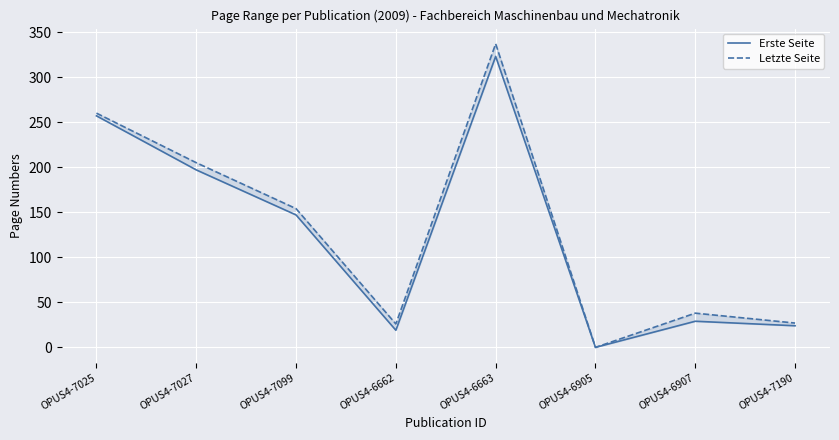

At which label does Erste Seite first exceed 147?

OPUS4-7025